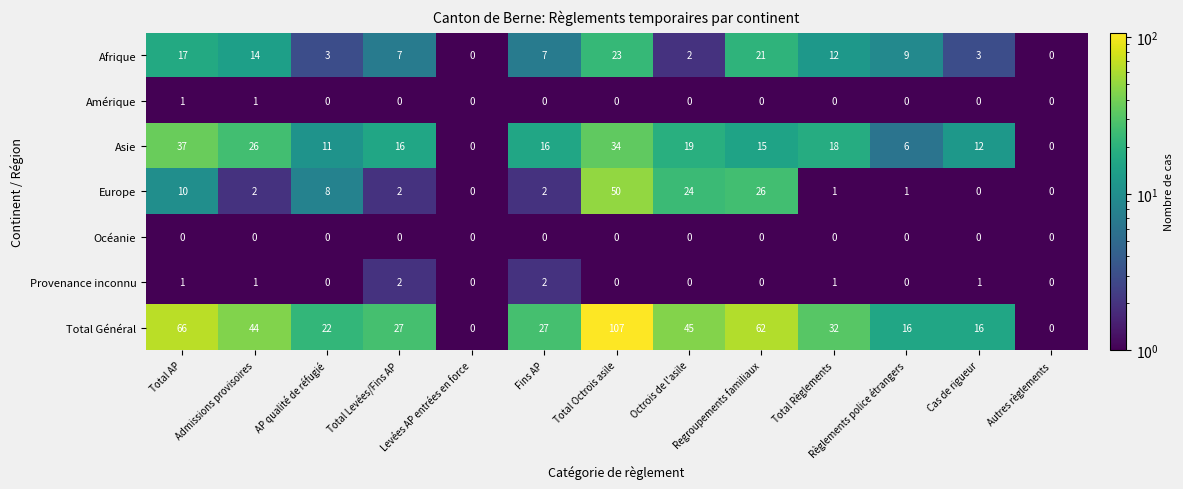

Between Levées AP entrées en force and Cas de rigueur, which series saw the biggest shift?

Total Général